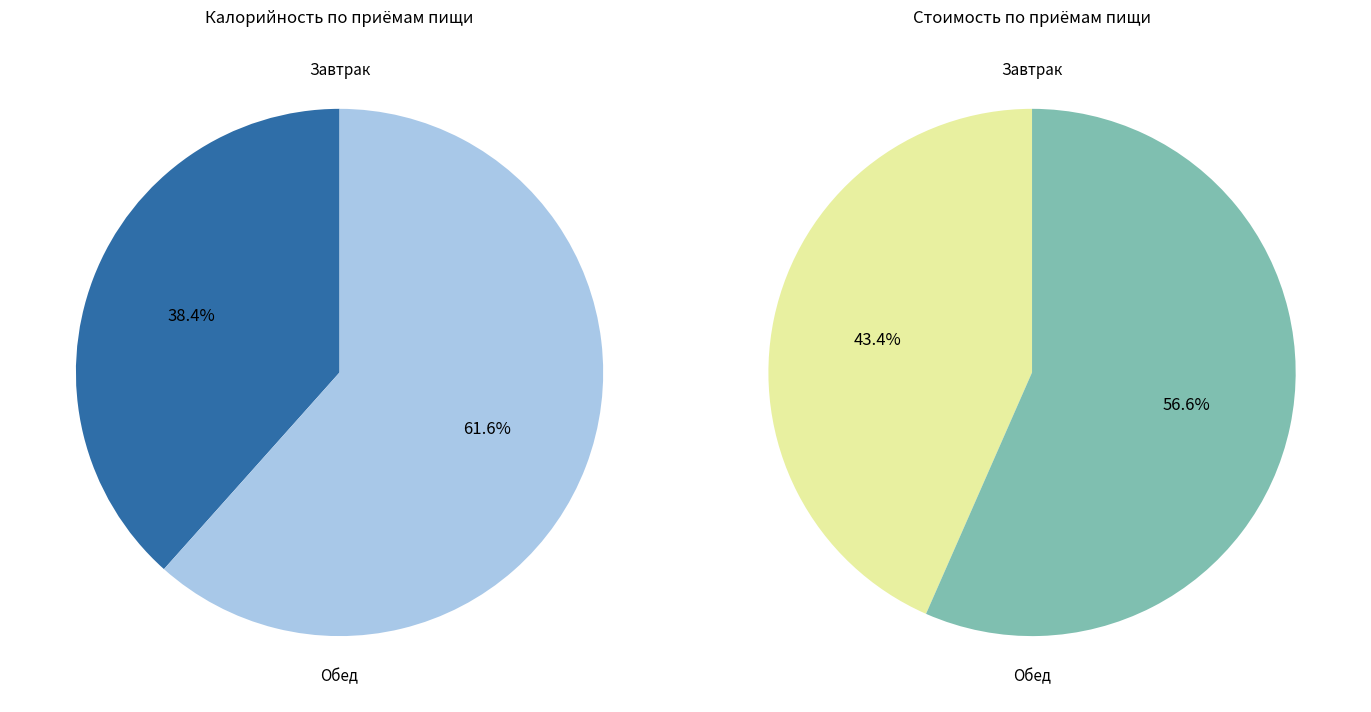

Is the sum of Обед and Завтрак greater than half?

Yes